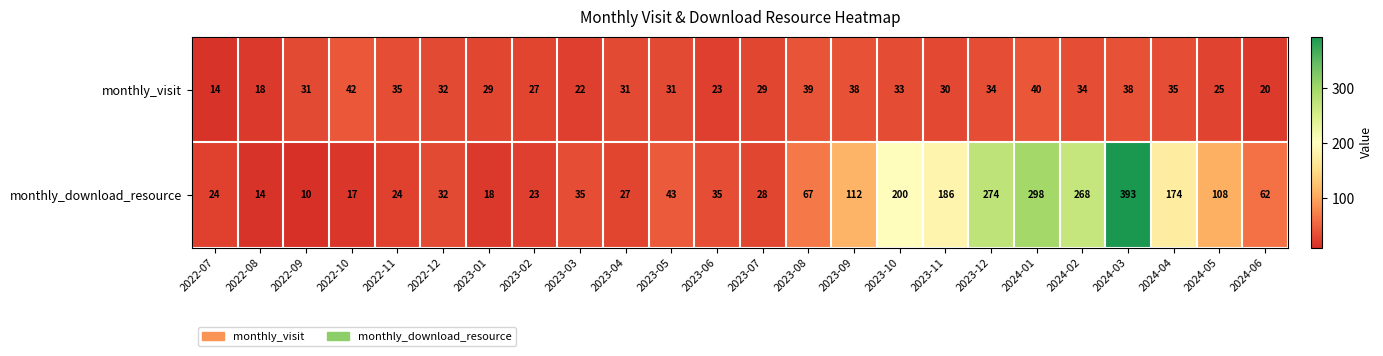

The value of monthly_visit at 2022-10 is 58. True or false?

False